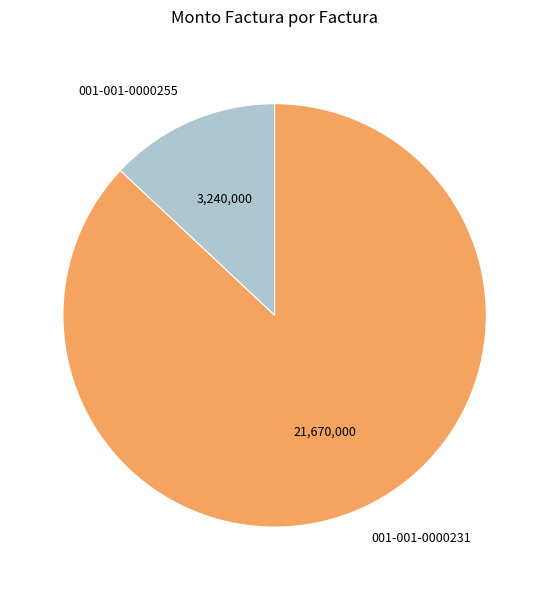

True or false: 001-001-0000255 accounts for 13% of the total.

True